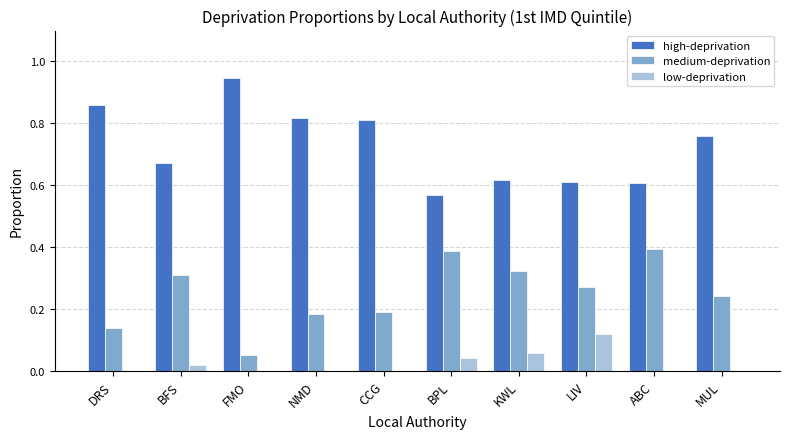

What is the sum of all high-deprivation values?

7.3